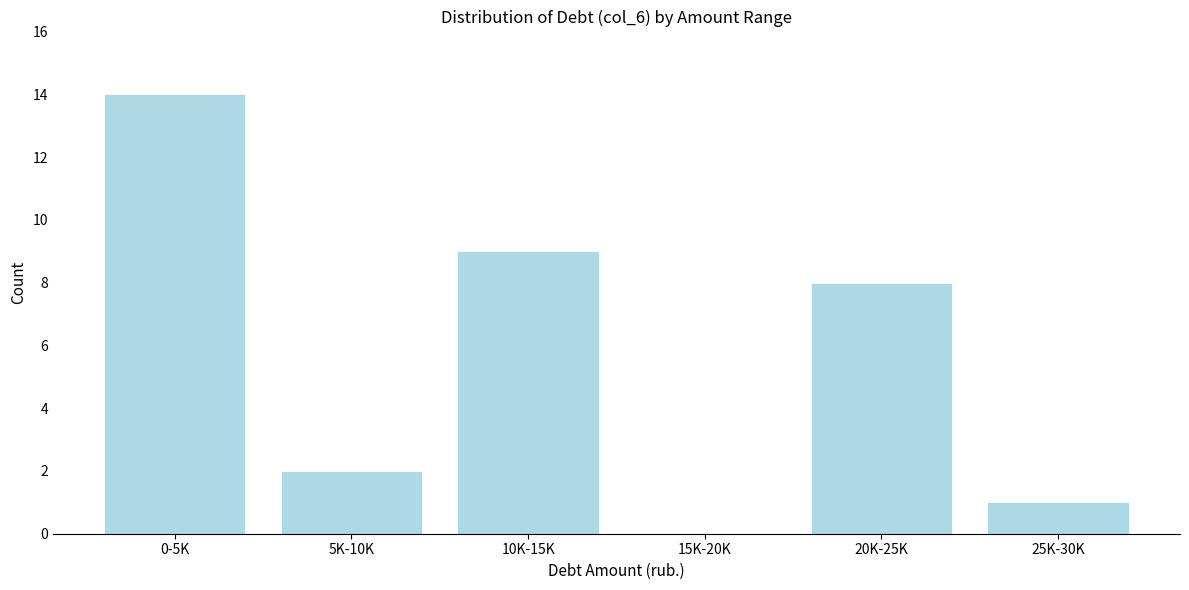

Reading left to right, list all the values displayed in this chart.

0-5K=14	5K-10K=2	10K-15K=9	15K-20K=0	20K-25K=8	25K-30K=1